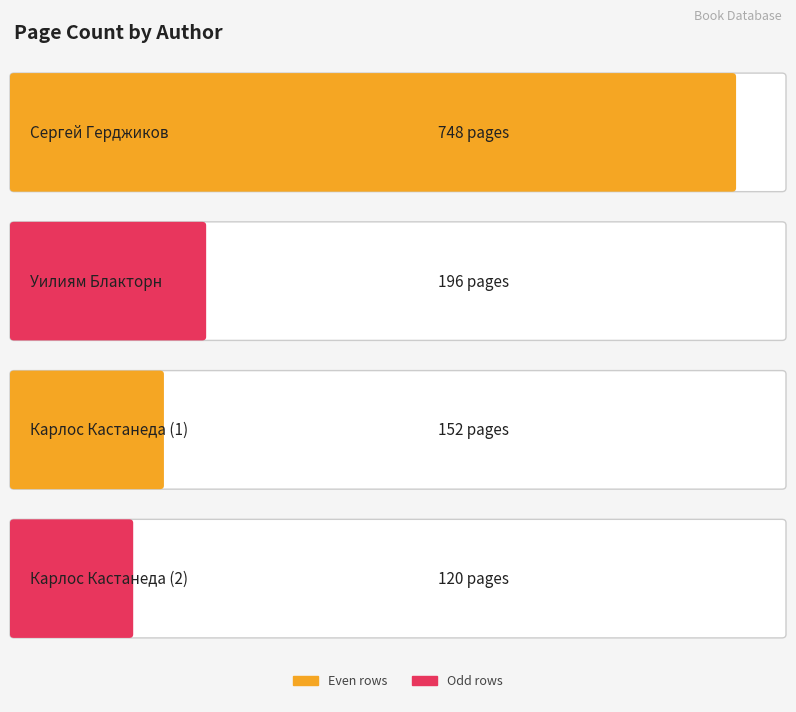

What is the ratio of the value at Сергей Герджиков to the value at Карлос Кастанеда (1)?

4.9